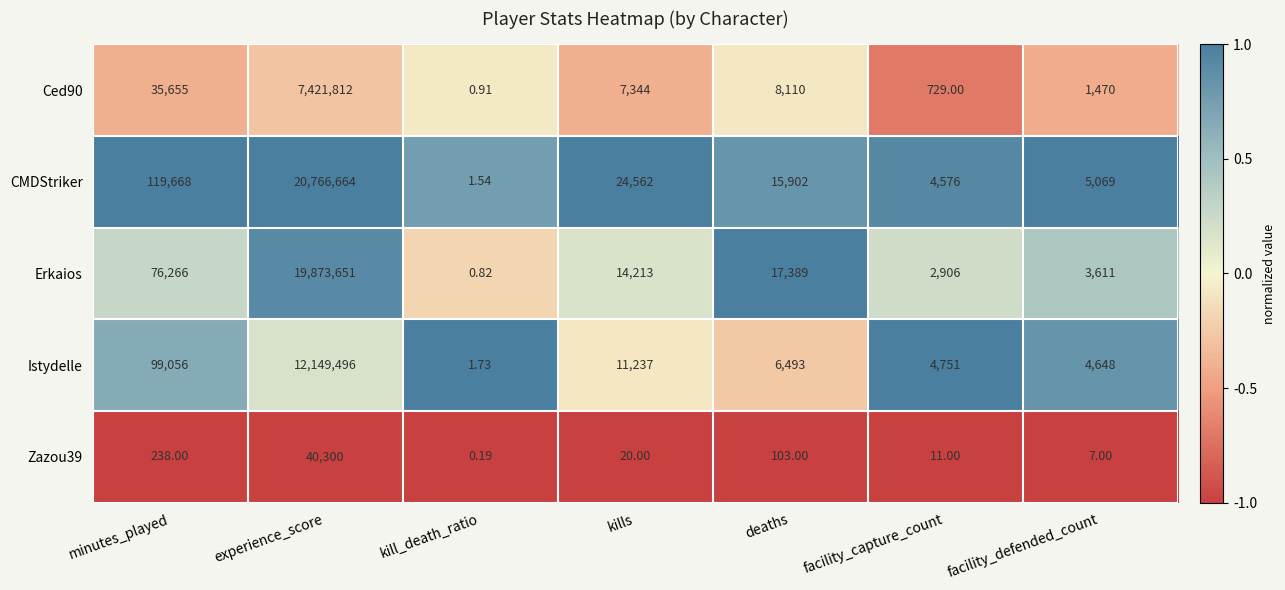

Which label corresponds to the largest value in the chart?

experience_score